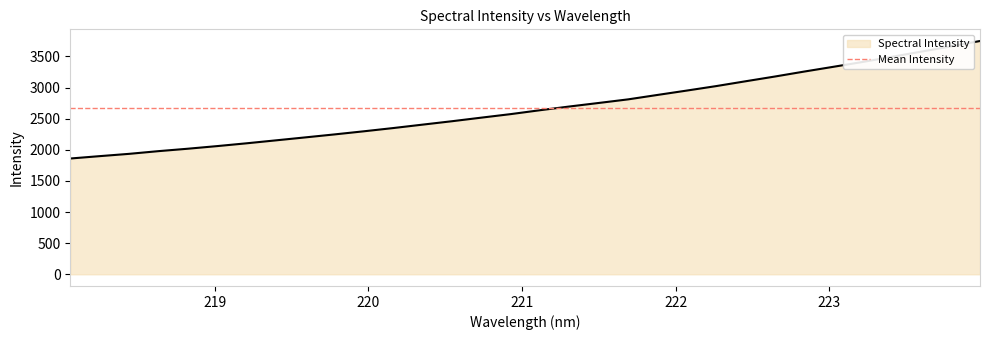

The value at 218.0596 is 676.1. True or false?

False